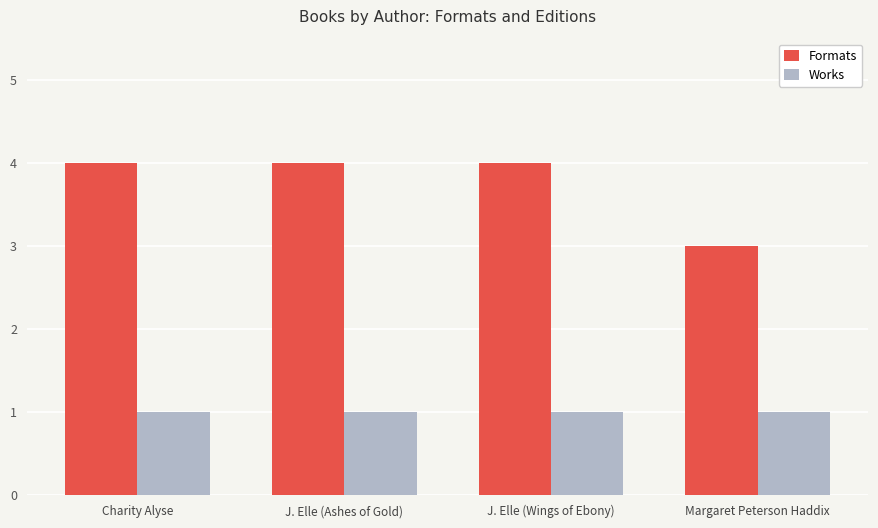

What is the average value of the Works series?

1